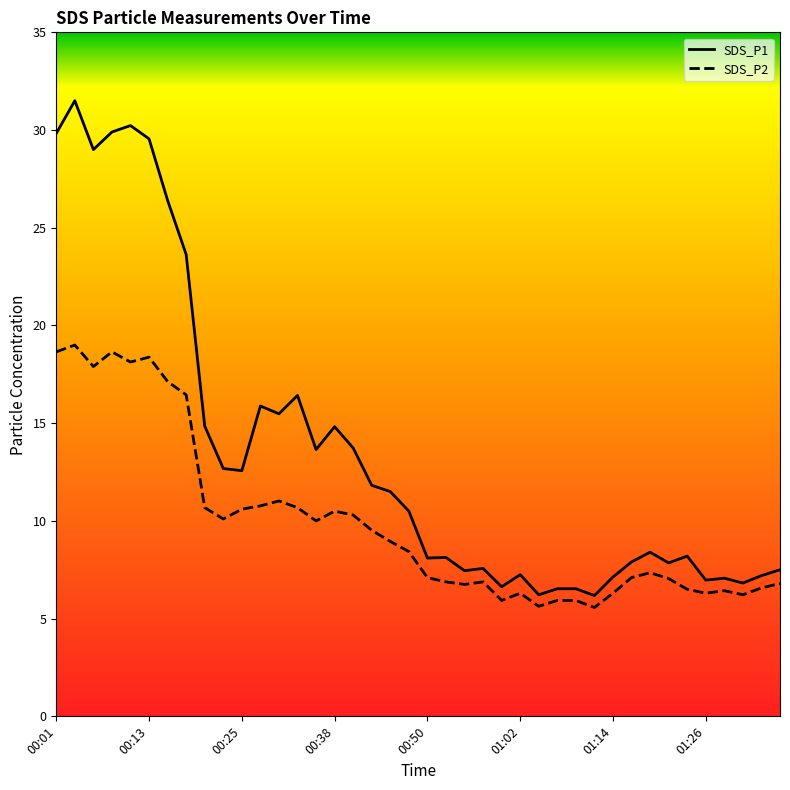

At which label is SDS_P2 closest to 12?

00:30